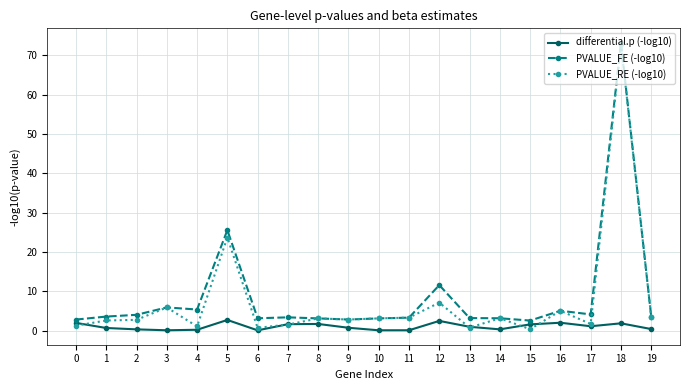

What is the average value of the differential.p (-log10) series?

1.1